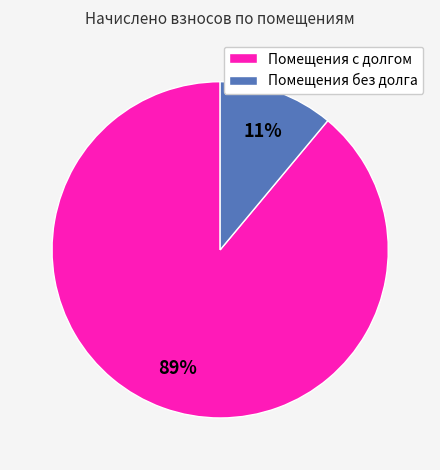

To the nearest percent, what portion does Помещения с долгом represent?

89%